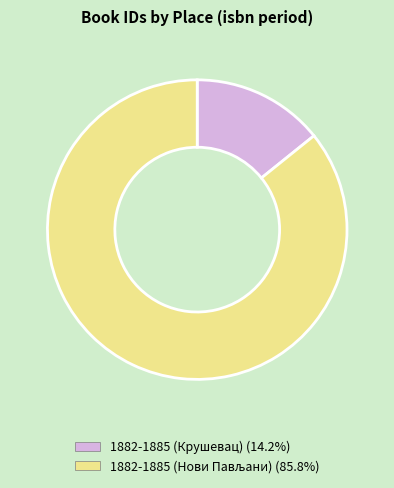

What is the smallest slice in the pie chart?

1882-1885 (Крушевац)